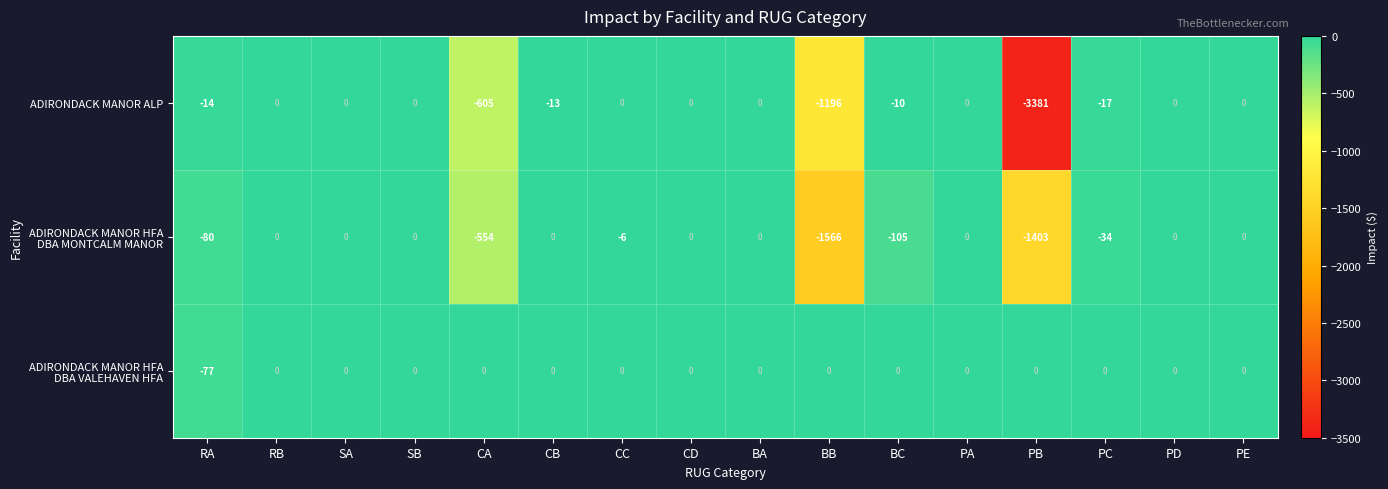

True or false: ADIRONDACK MANOR ALP has a value of 0 at BA.

True